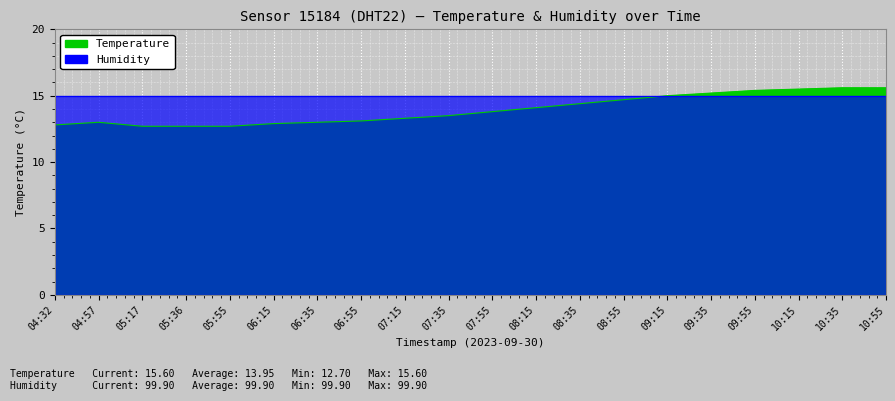

The value at 05:36 is 12.7. True or false?

True